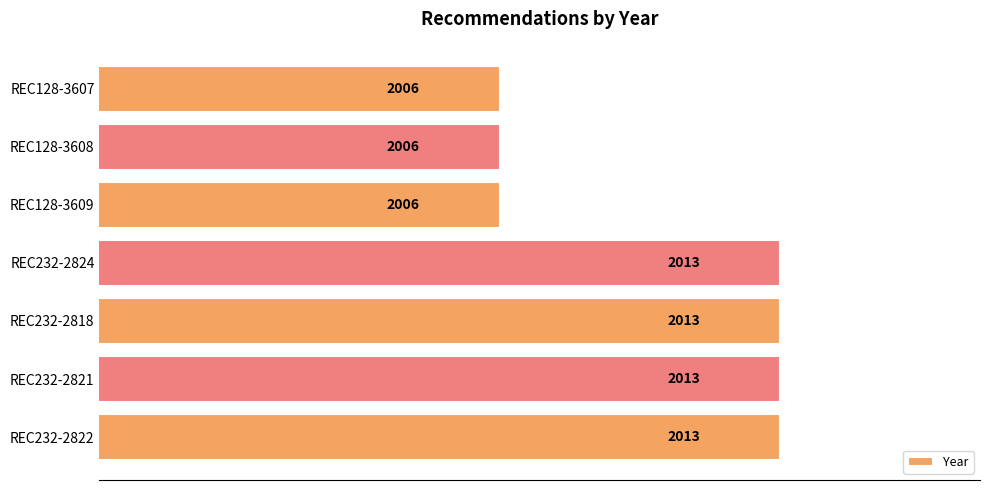

Between REC232-2818 and REC128-3609, which is larger?

REC232-2818